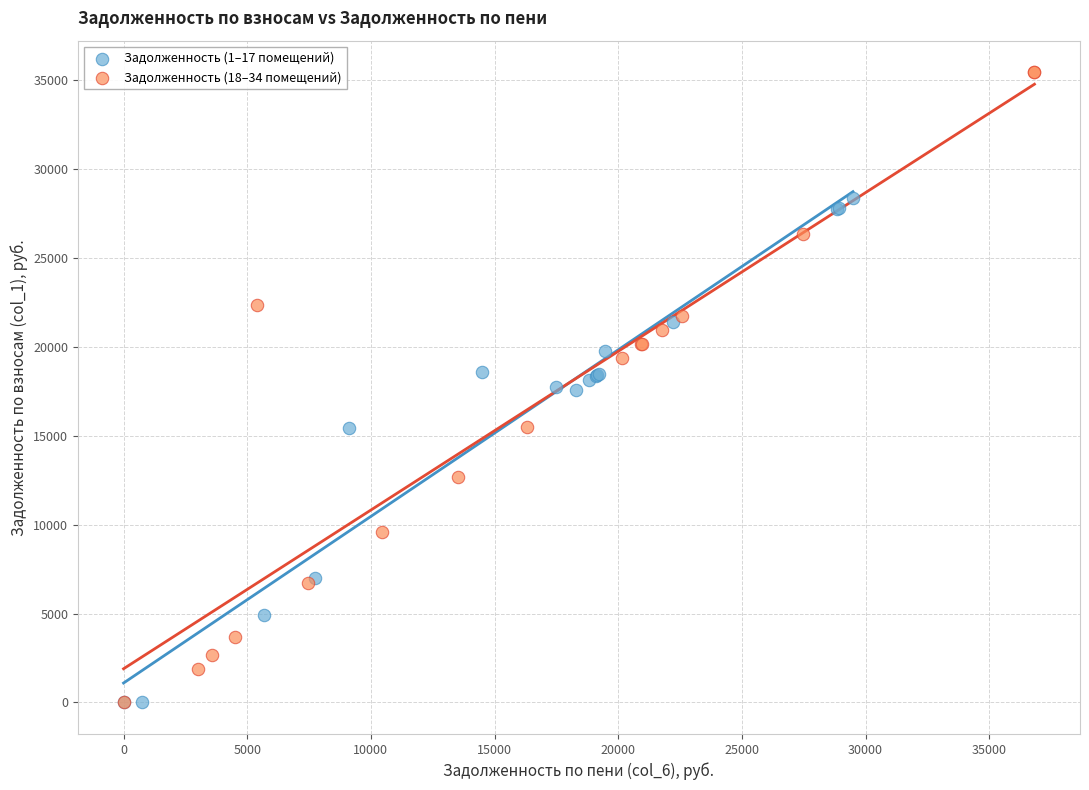

What are all the series names shown in the legend?

Задолженность (1–17 помещений), Задолженность (18–34 помещений)